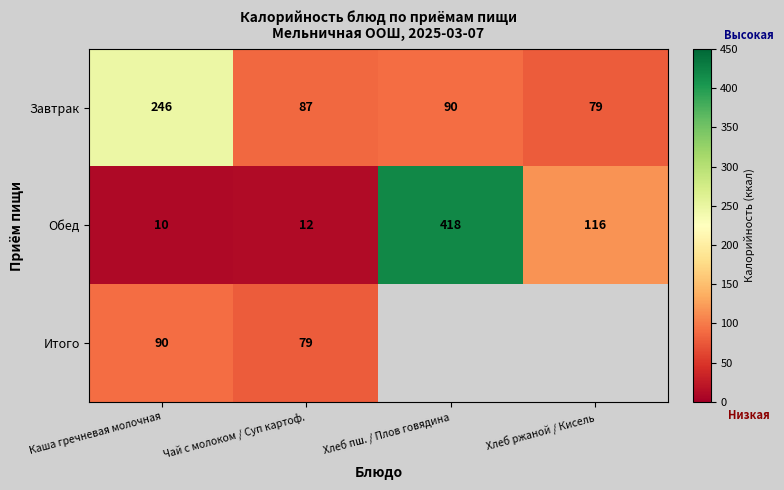

How many distinct data groups are displayed?

3